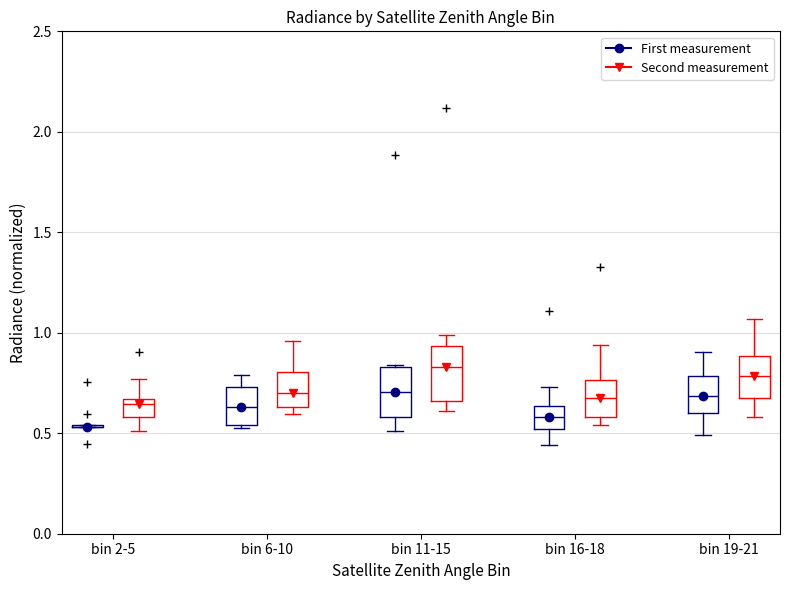

Where does the upper whisker of the box for bin 6-10 (Second measurement) end on the y-axis? The values are not printed on the chart, so give them approximately, as read against the axis.

0.95